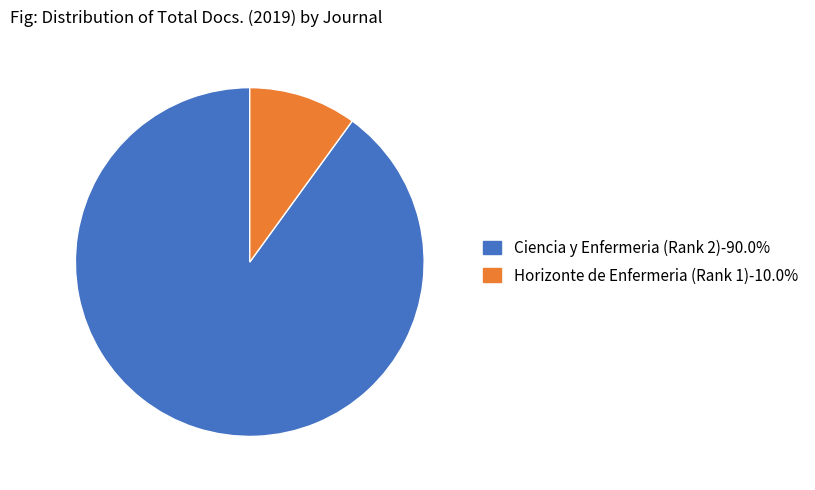

What is the majority slice?

Ciencia y Enfermeria (Rank 2)